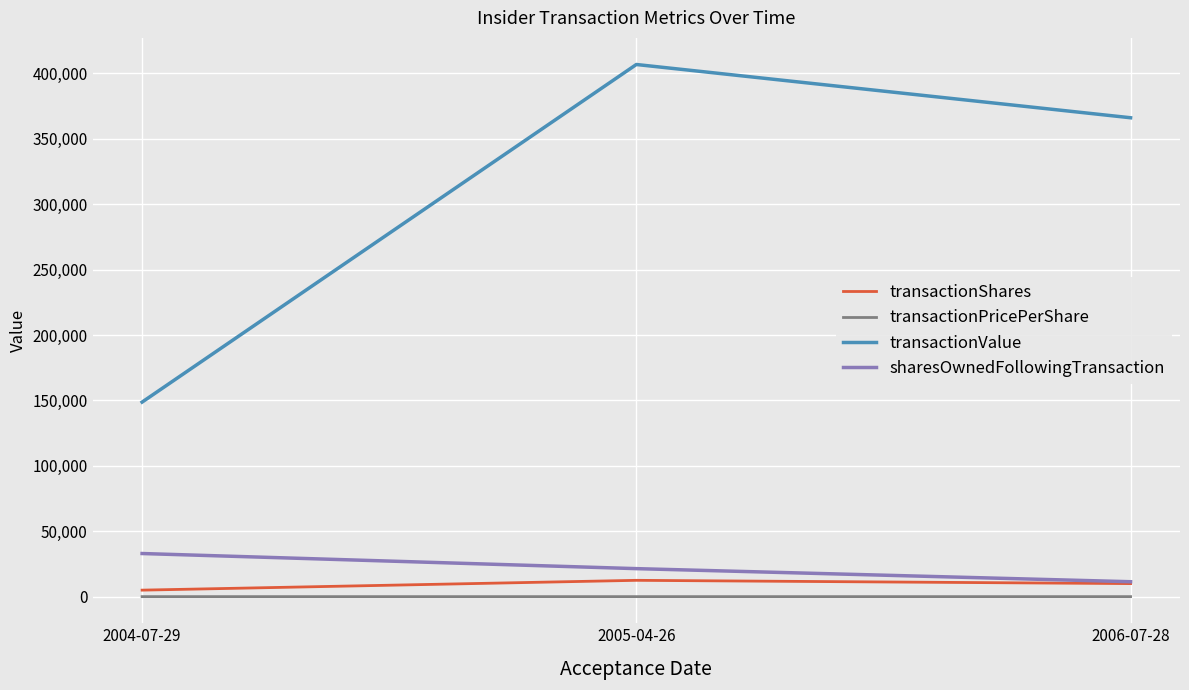

At which label is transactionValue closest to 277700?

2006-07-28